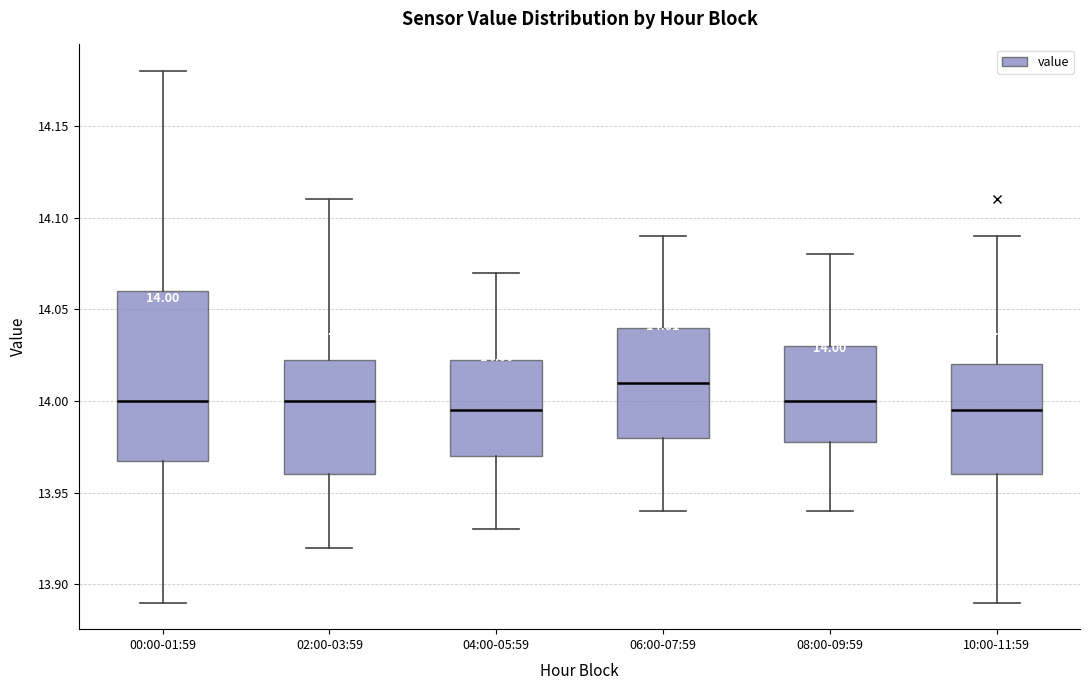

Comparing the boxes themselves (not the whiskers), which one is the tallest?

00:00-01:59